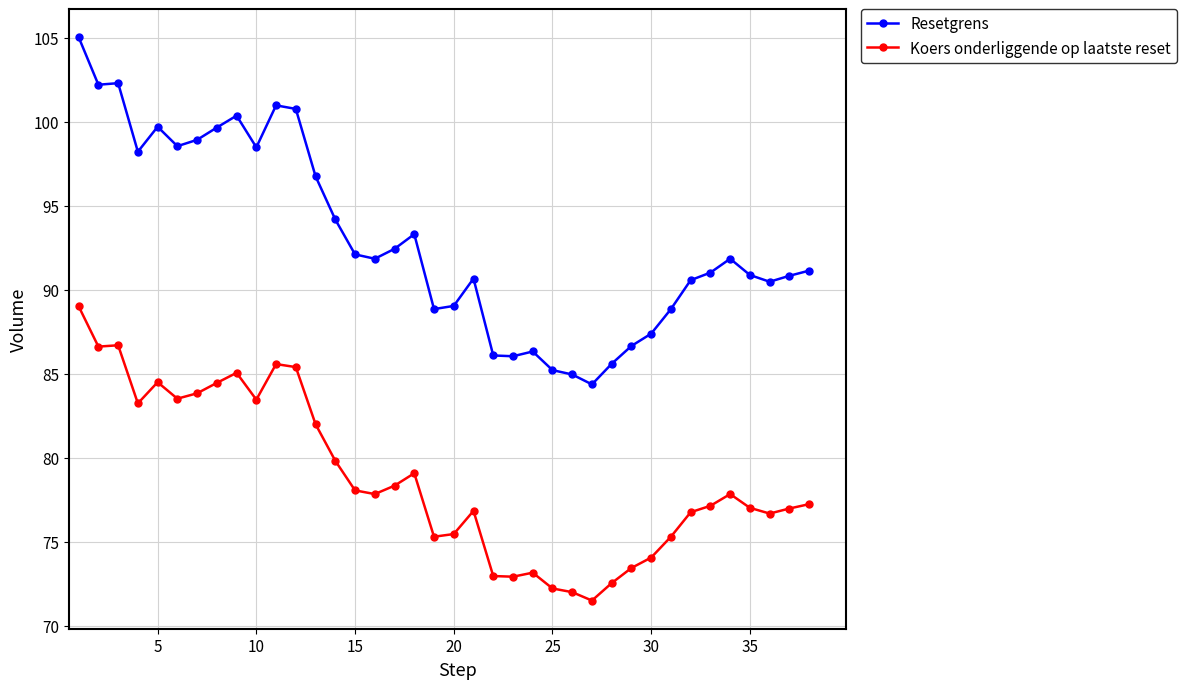

Which series has the widest spread of values?

Resetgrens